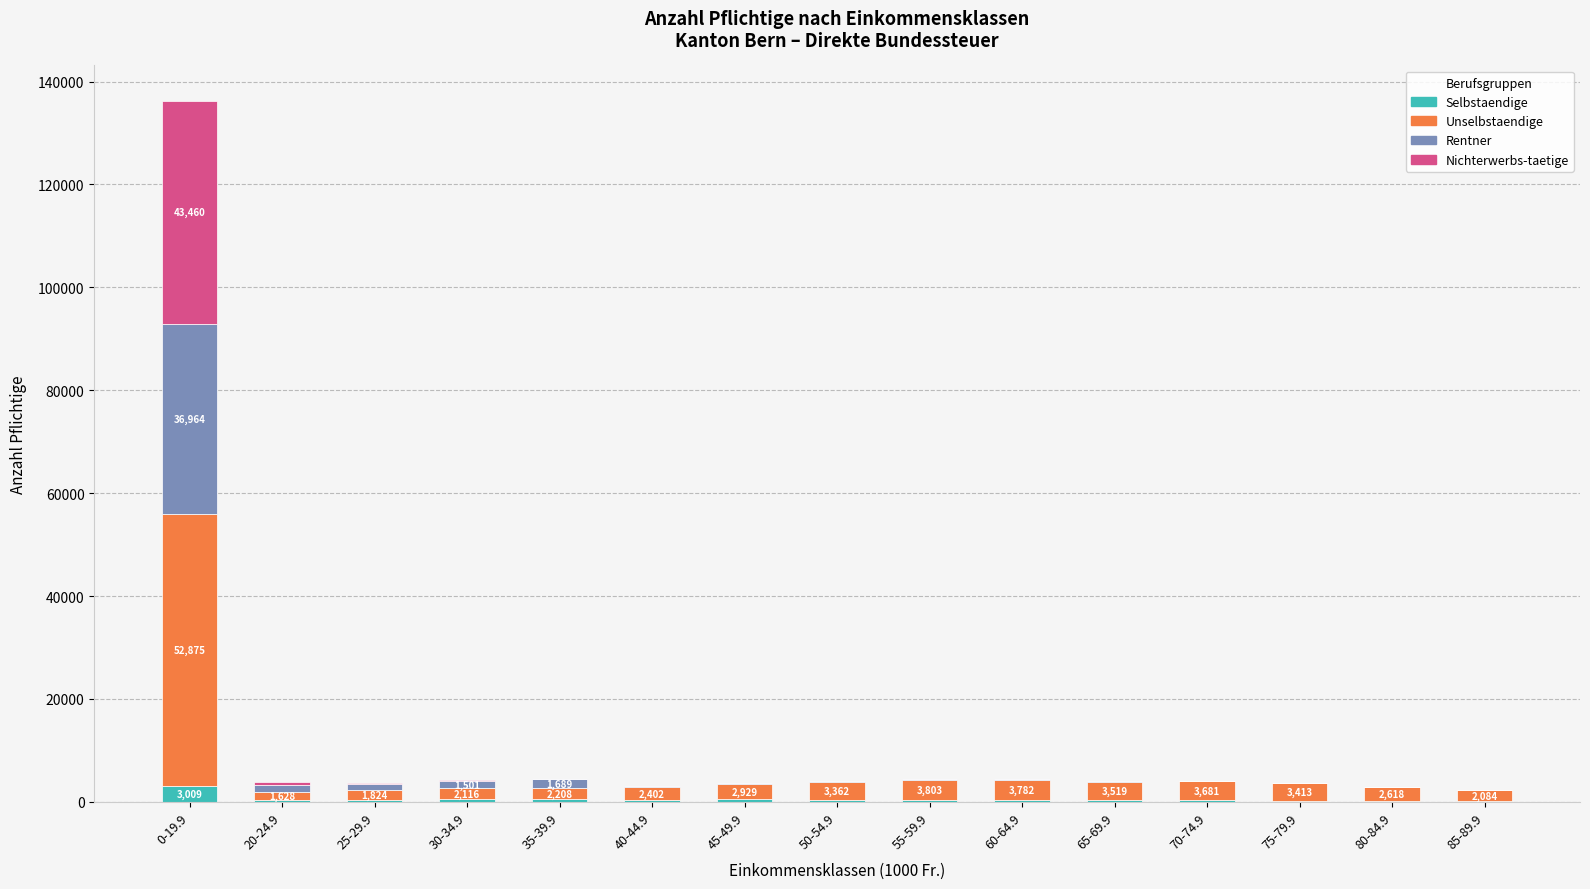

What is the maximum value for Selbstaendige?

3009